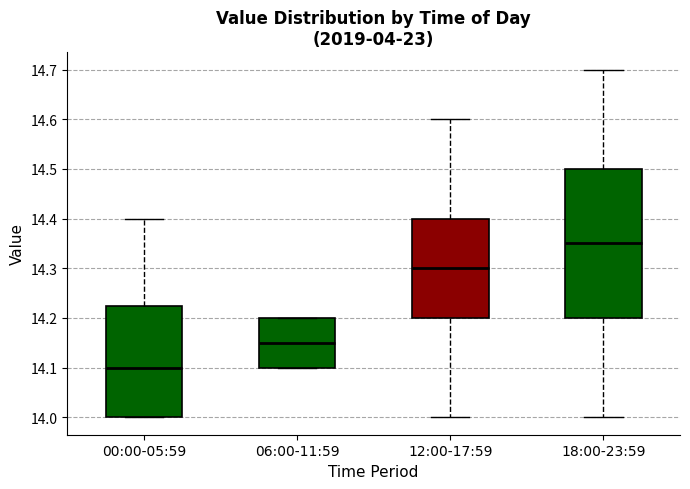

Which box is the tallest, from its lower edge to its upper edge?

18:00-23:59